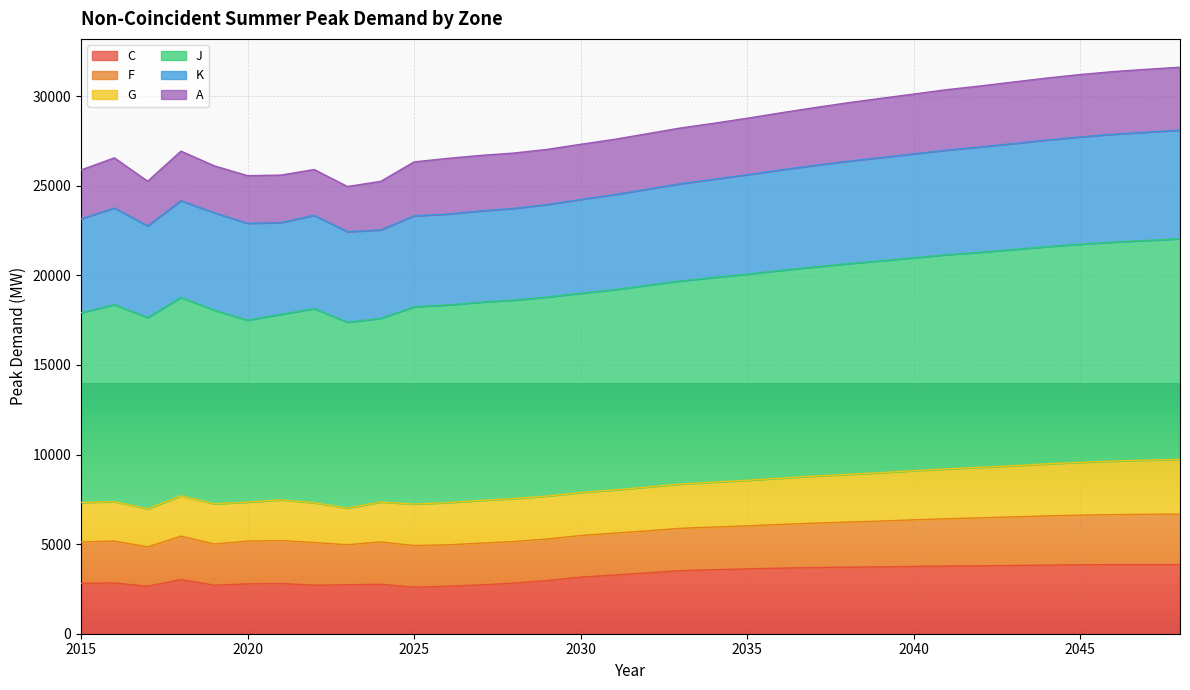

True or false: C and G intersect in this chart.

False